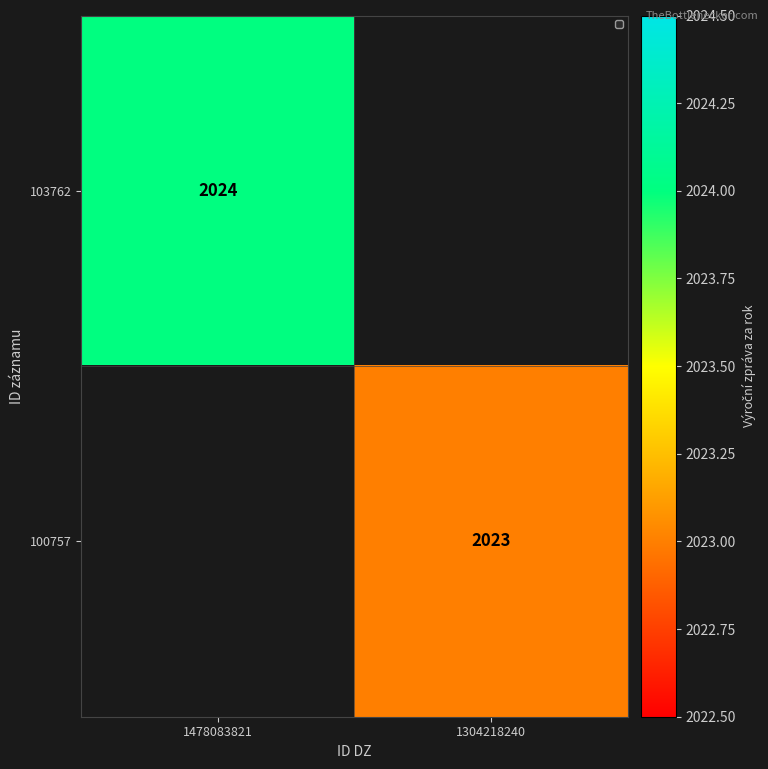

Is it true that 100757 equals 2023 at 1304218240?

True